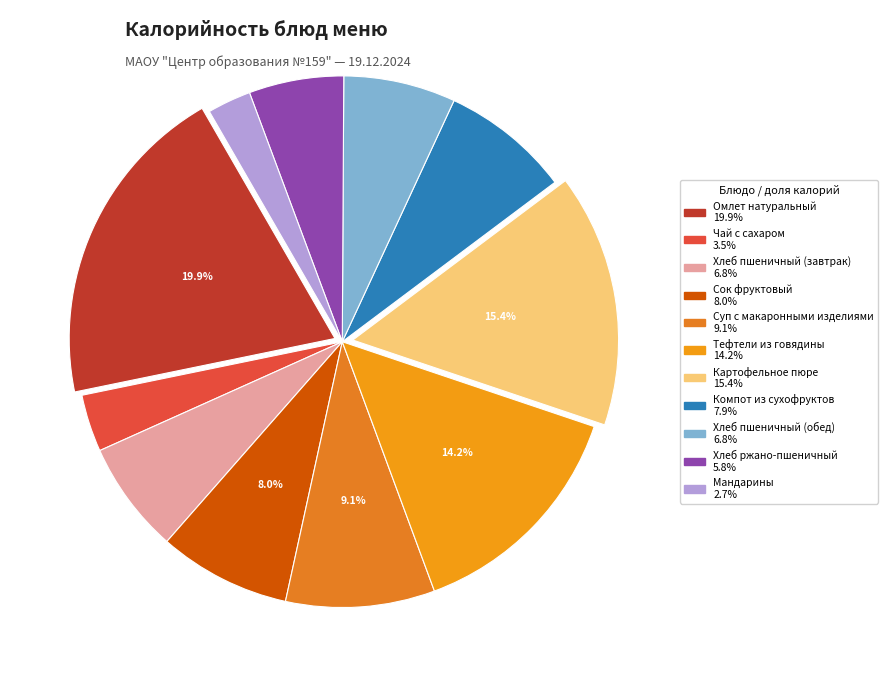

What percentage is the Сок фруктовый slice, to the nearest percent?

8%